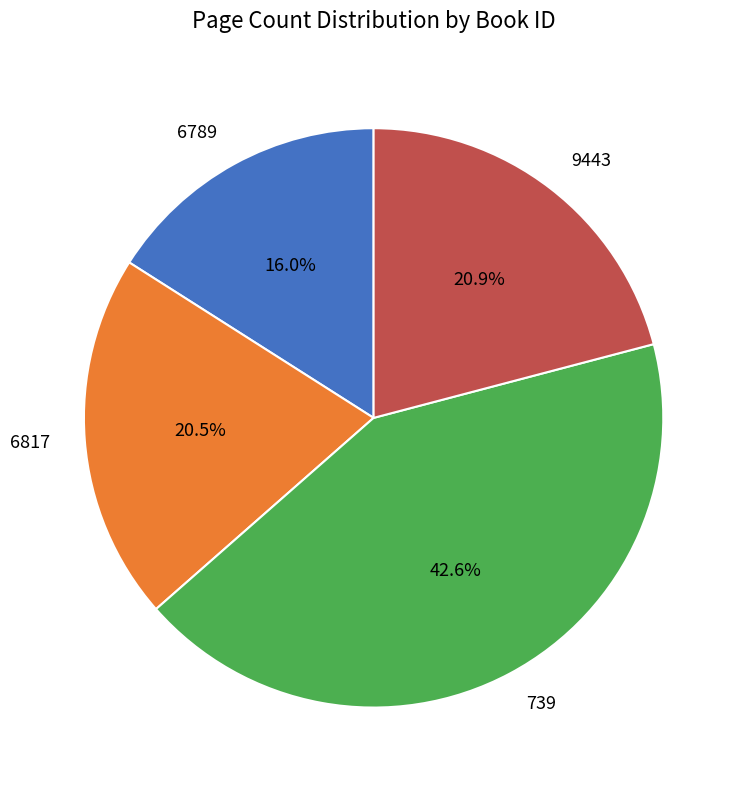

Does 739 represent more than half of the total?

No